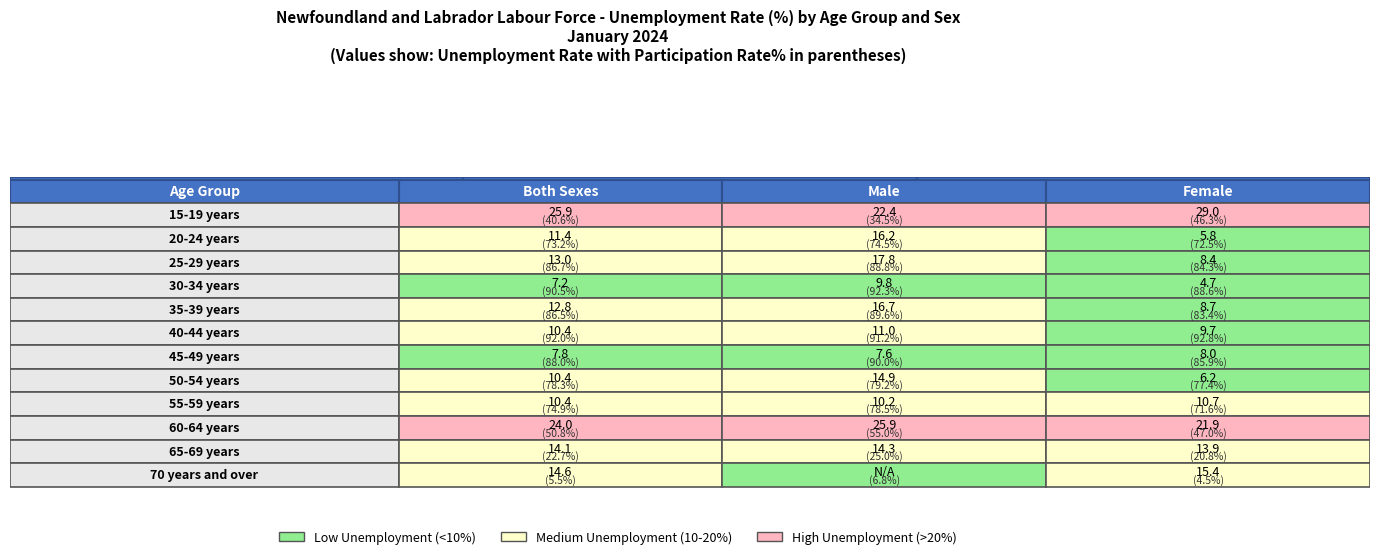

True or false: Both Sexes has a value of 19.4 at 11.

False